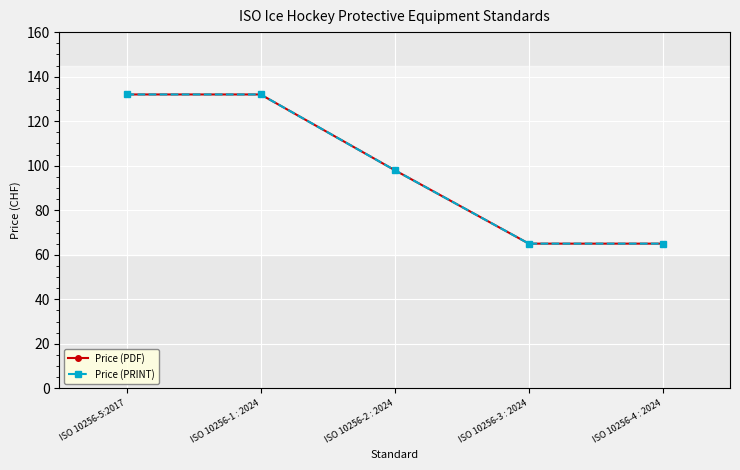

Reading right to left, what are all the values shown in this chart?

Price (PDF): ISO 10256-4 : 2024=65	ISO 10256-3 : 2024=65	ISO 10256-2 : 2024=98	ISO 10256-1 : 2024=132	ISO 10256-5:2017=132
Price (PRINT): ISO 10256-4 : 2024=65	ISO 10256-3 : 2024=65	ISO 10256-2 : 2024=98	ISO 10256-1 : 2024=132	ISO 10256-5:2017=132